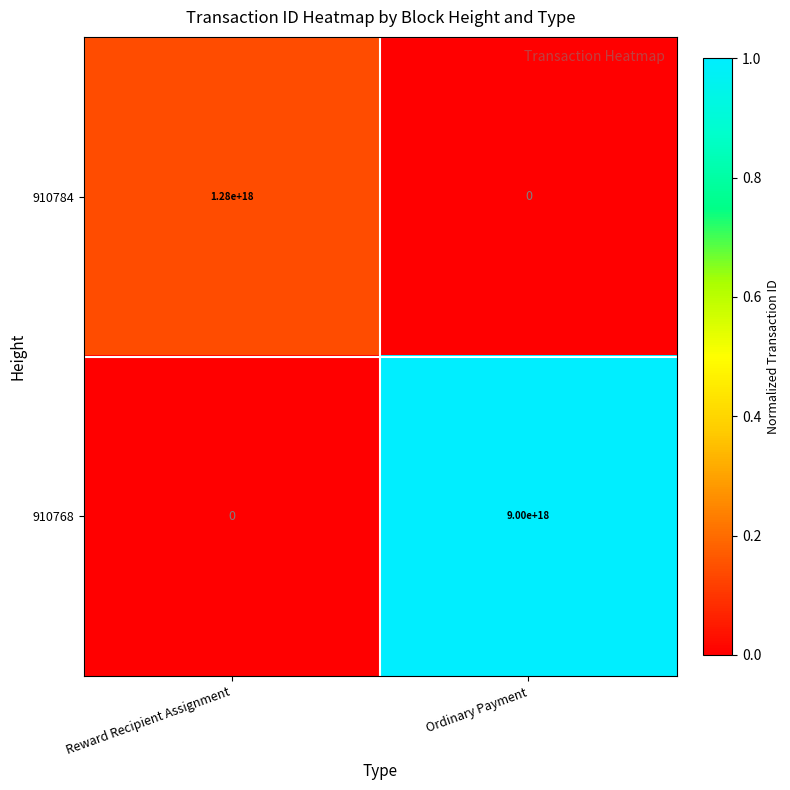

Which series has the widest spread of values?

910768